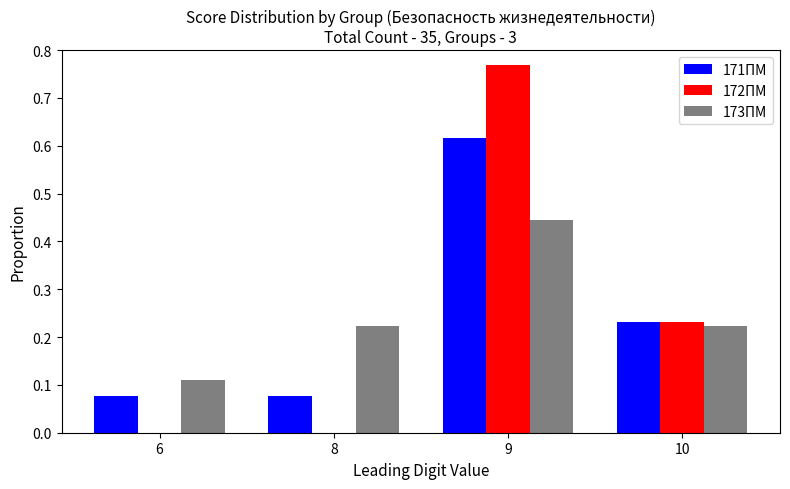

Which category has the highest value across all series?

9